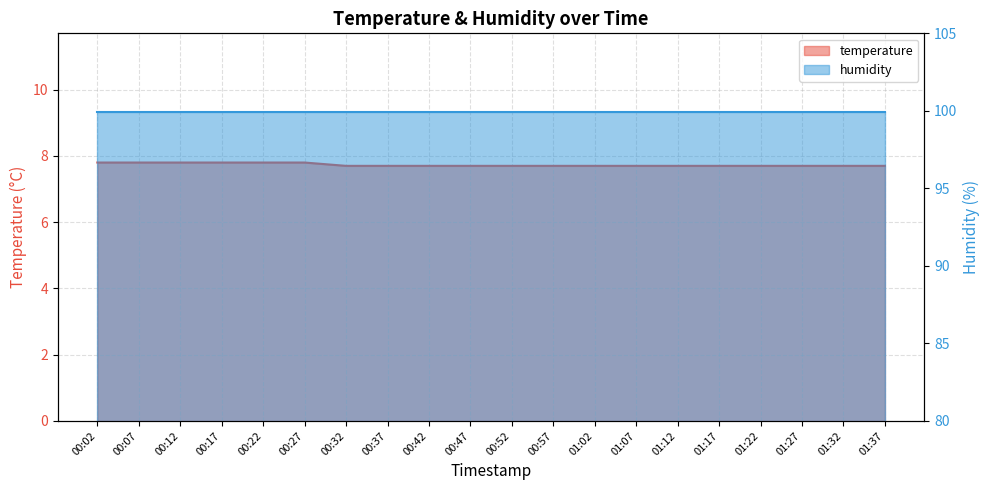

At which category does the chart reach its peak across all series?

00:02